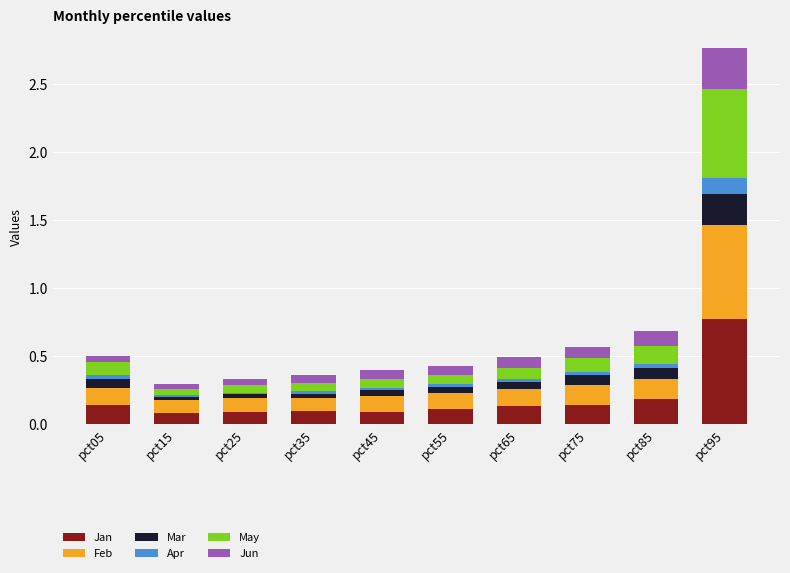

At which category is the sum across all series the highest?

pct95